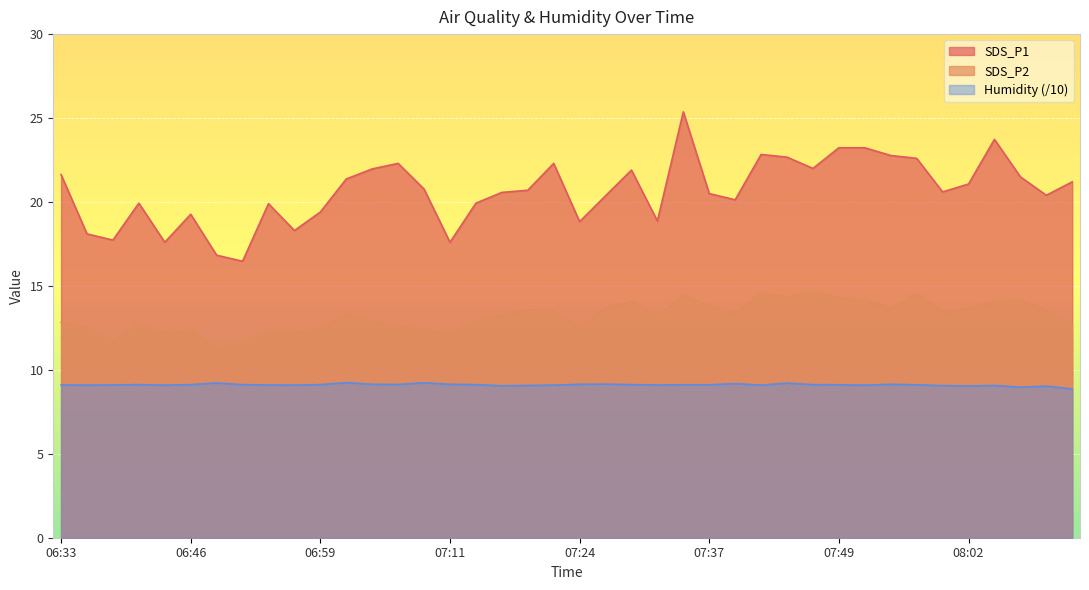

Rank the series at 06:38 from lowest to highest value.

Humidity, SDS_P2, SDS_P1